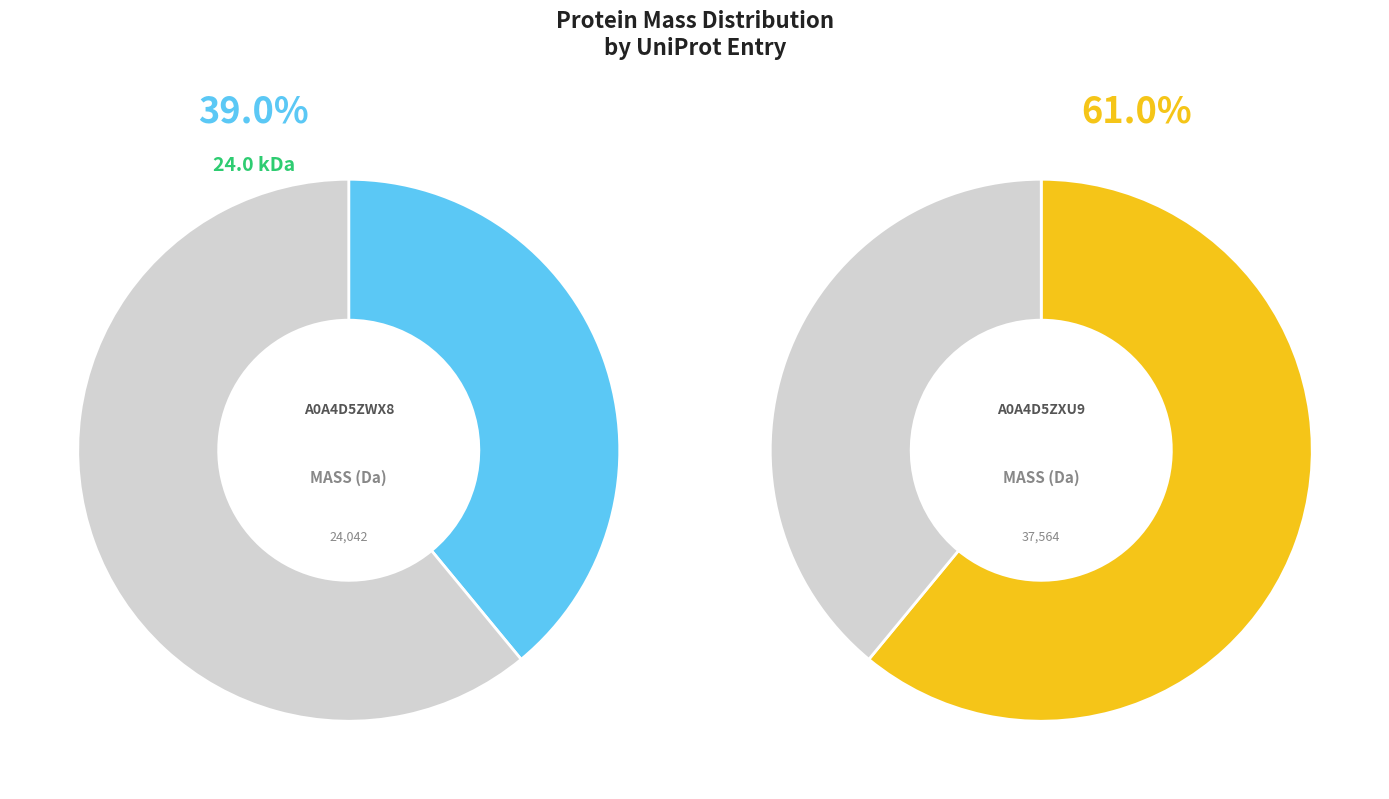

What percentage is the tr|A0A4D5ZWX8|A0A4D5ZWX8_9VIRU slice, to the nearest percent?

39%